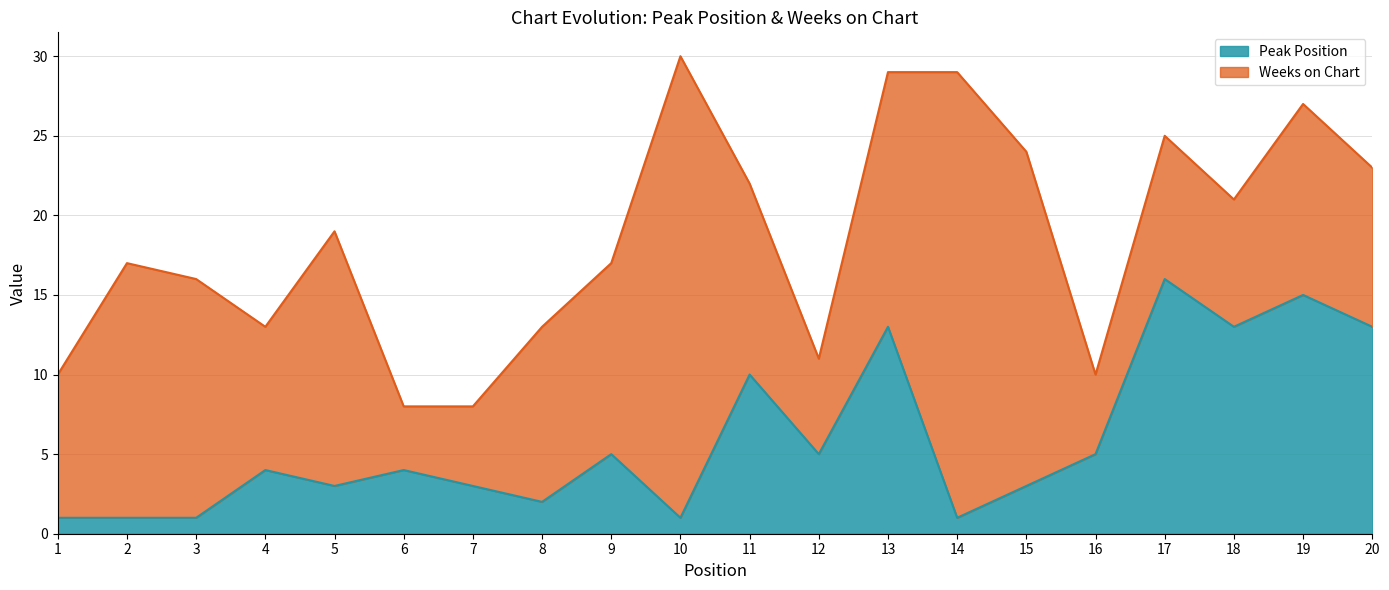

Rank the categories by value from lowest to highest.

1, 2, 3, 10, 14, 8, 5, 7, 15, 4, 6, 9, 12, 16, 11, 13, 18, 20, 19, 17